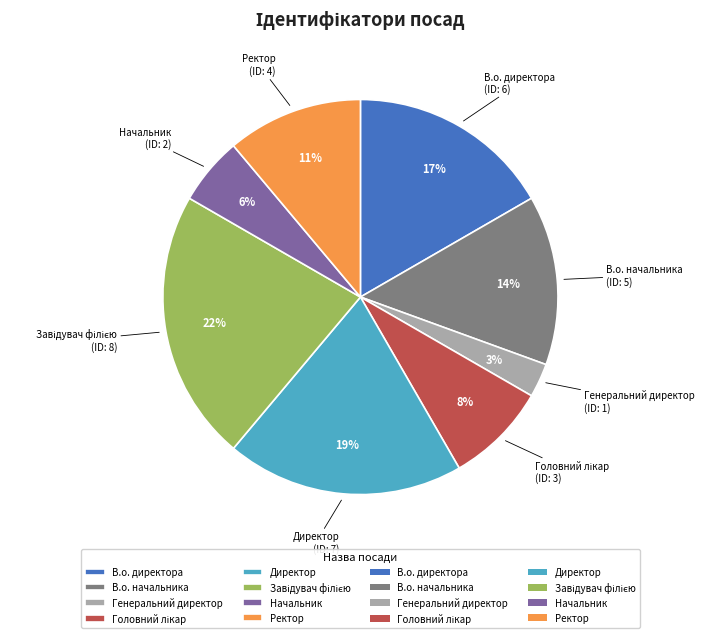

Between Директор and В.о. директора, which is larger?

Директор